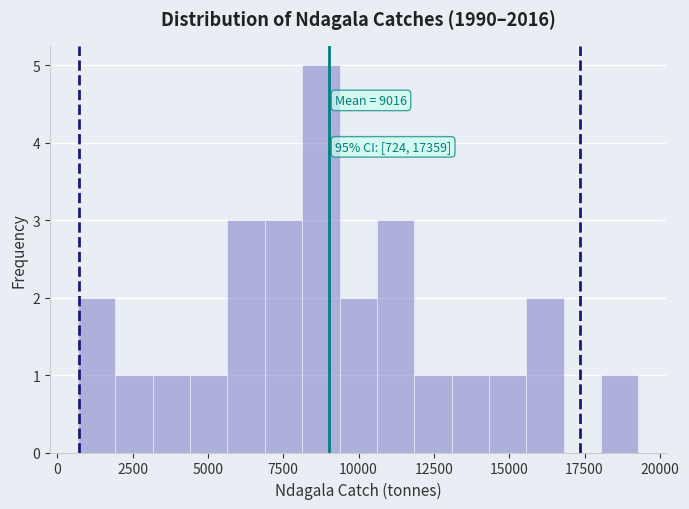

Around what value on the x-axis is the tallest bar? Give the approximate position of its centre, as read against the axis.

8500